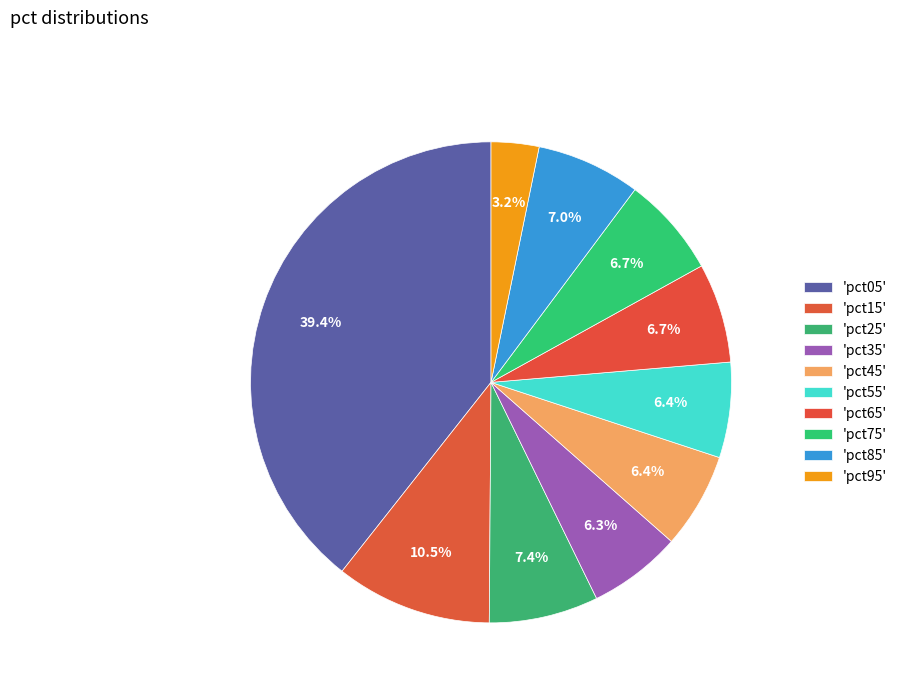

Count the number of slices in the pie.

10